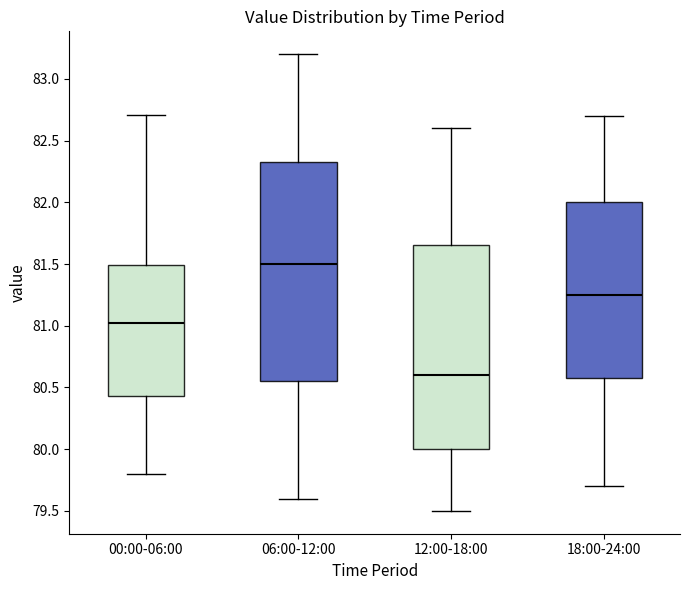

Where does the median line of the box for 18:00-24:00 sit on the y-axis? The values are not printed on the chart, so give them approximately, as read against the axis.

81.25